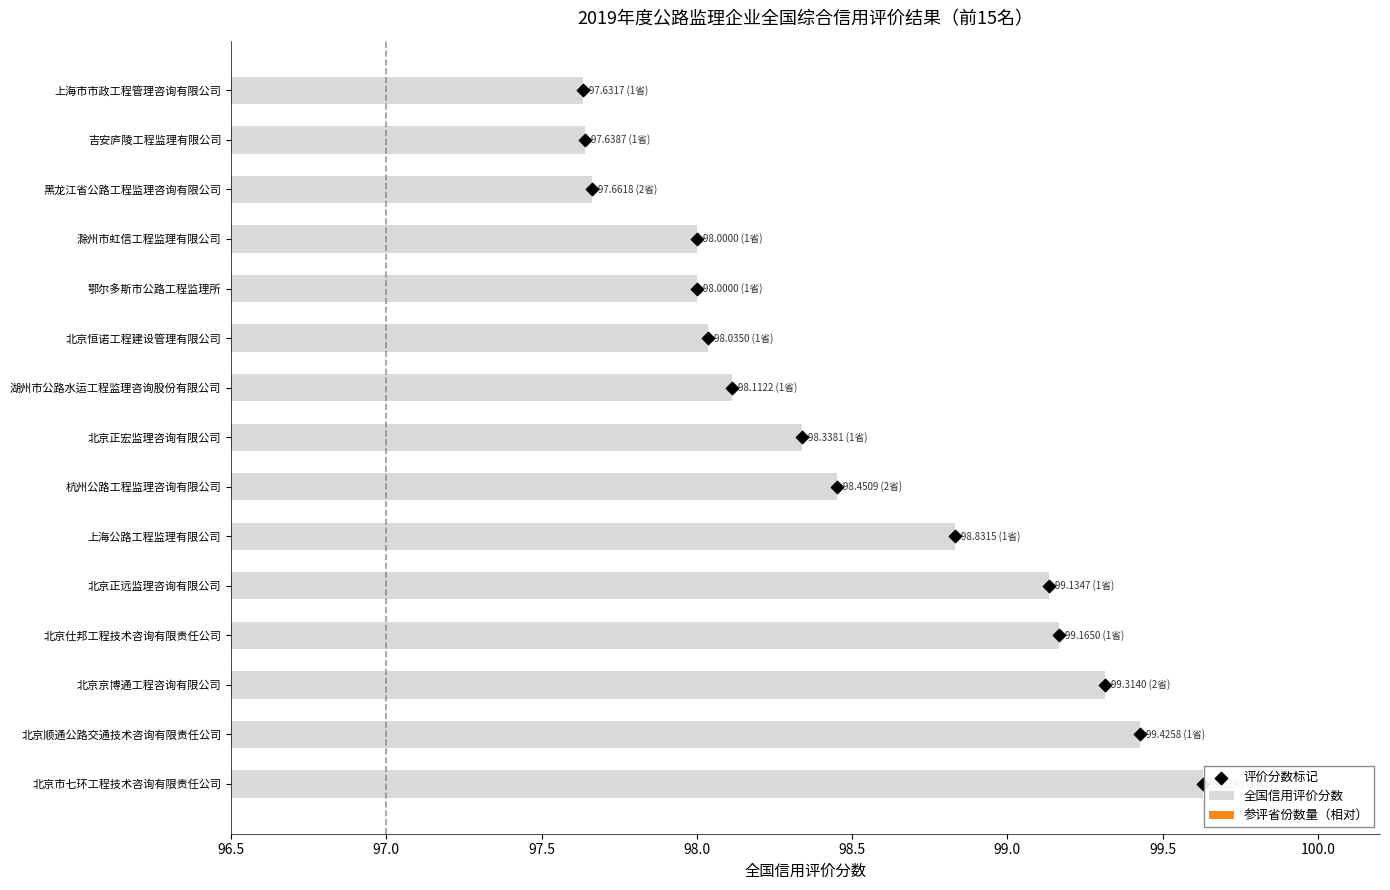

What are all the series names shown in the legend?

全国信用评价分数, 参评省份数量（相对）, 评价分数标记